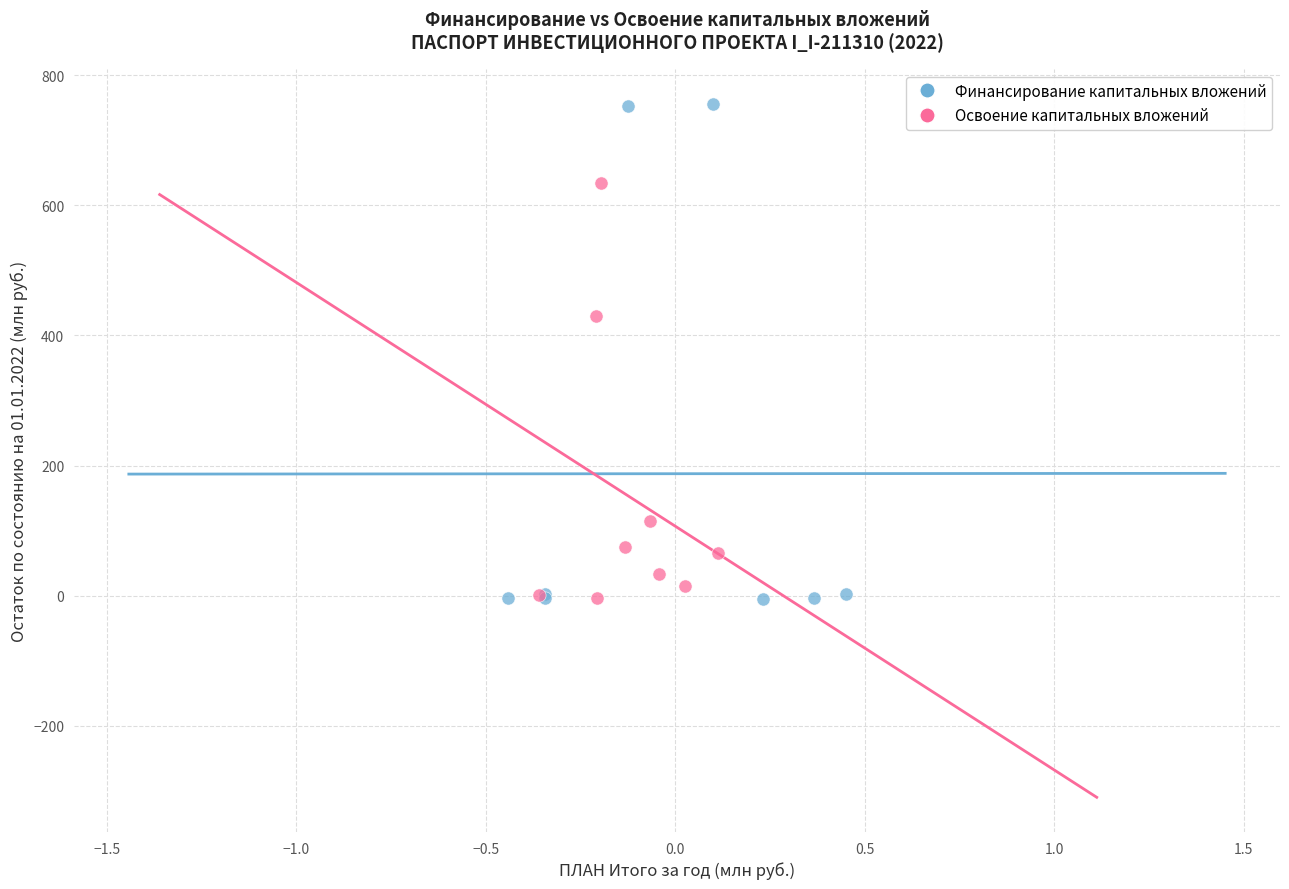

Which series contains the highest Y value?

Финансирование капитальных вложений